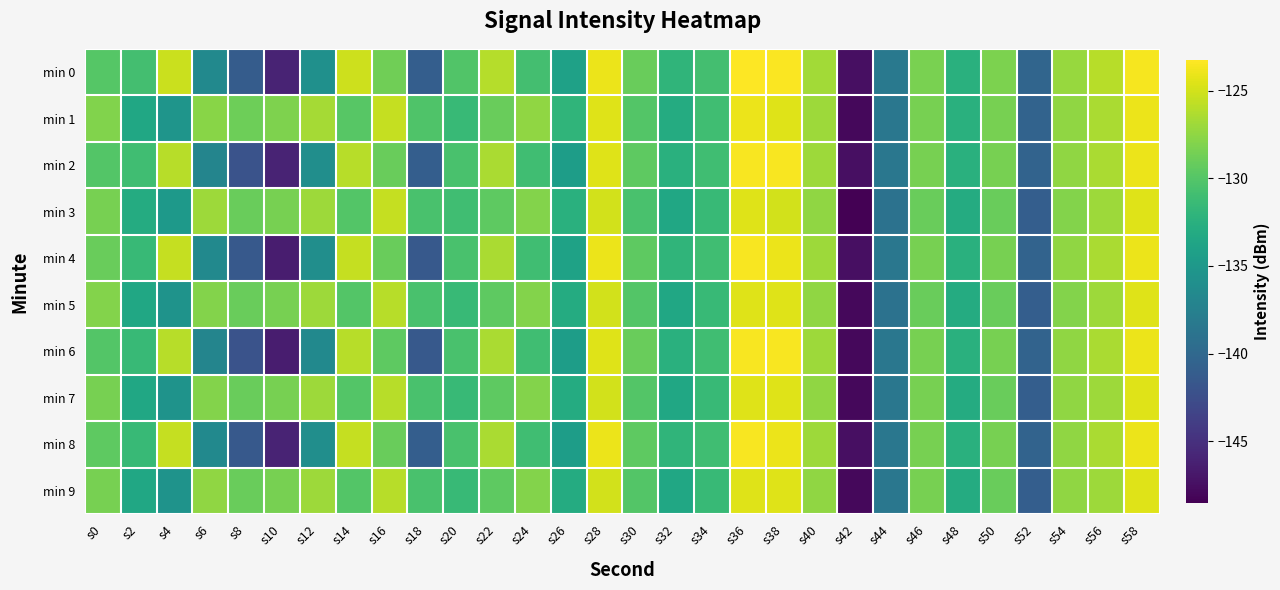

Rank the series at s48 from lowest to highest value.

min 3, min 5, min 7, min 9, min 1, min 2, min 4, min 6, min 8, min 0